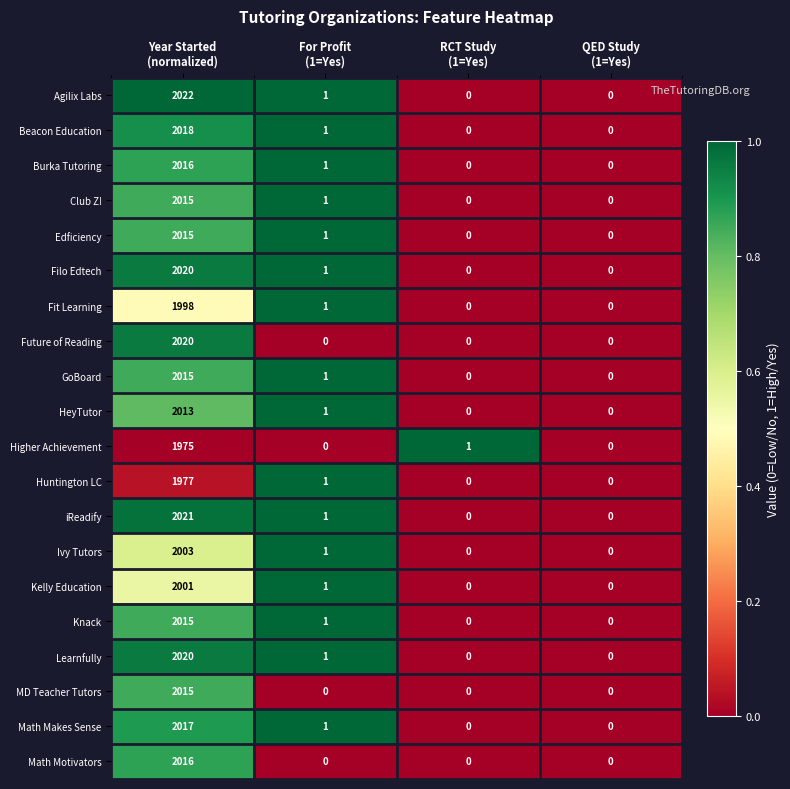

Which series has the largest total across all categories?

Agilix Labs